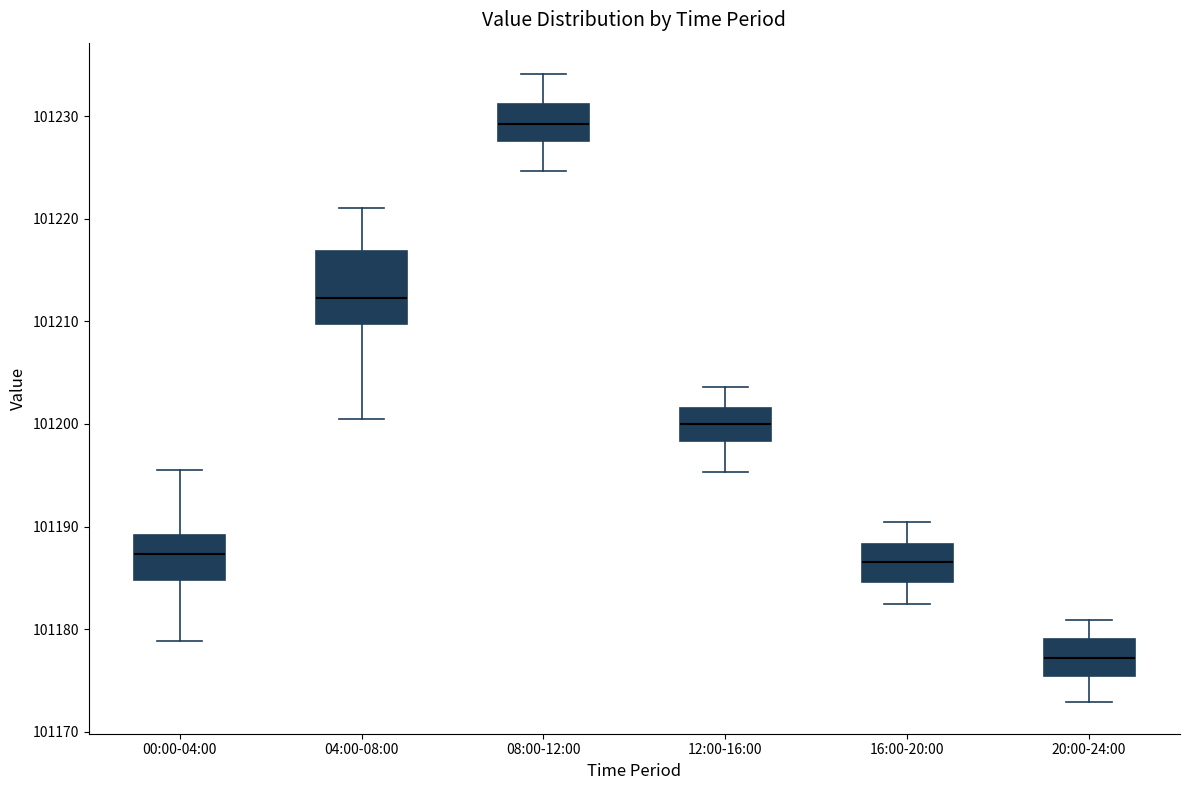

Reading left to right, transcribe this box plot: for each box, give where its median line is, the range the box spans, and where its two whiskers end, as read against the y-axis. The values are not printed on the chart, so give them approximately, as read against the axis.

00:00-04:00: median 101187, box 101185 to 101189, whiskers 101179 to 101196
04:00-08:00: median 101212, box 101210 to 101217, whiskers 101200 to 101221
08:00-12:00: median 101229, box 101228 to 101231, whiskers 101225 to 101234
12:00-16:00: median 101200, box 101198 to 101202, whiskers 101195 to 101204
16:00-20:00: median 101187, box 101185 to 101188, whiskers 101182 to 101190
20:00-24:00: median 101177, box 101175 to 101179, whiskers 101173 to 101181